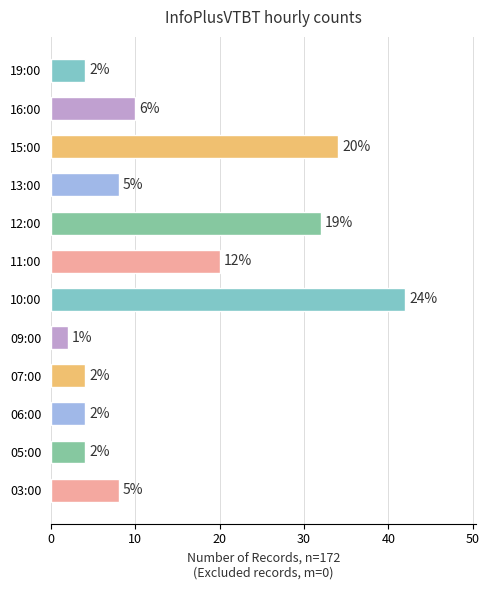

The value at 12:00 is 32. True or false?

True